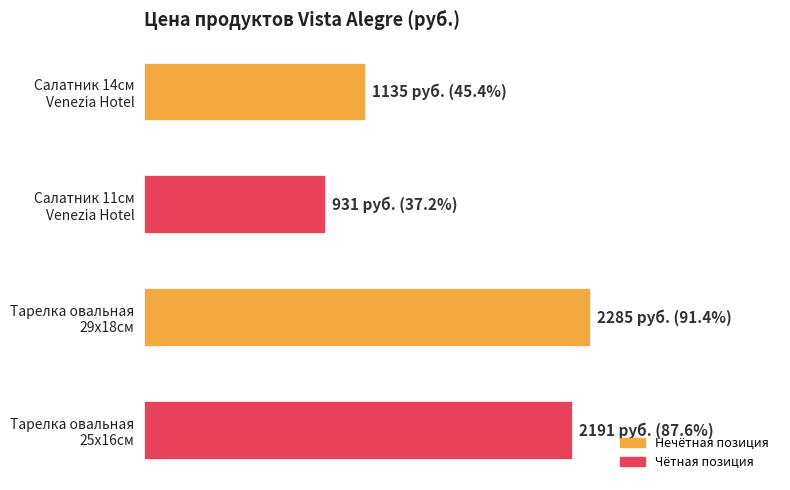

Are the bars grouped side by side (vs. stacked)?

No